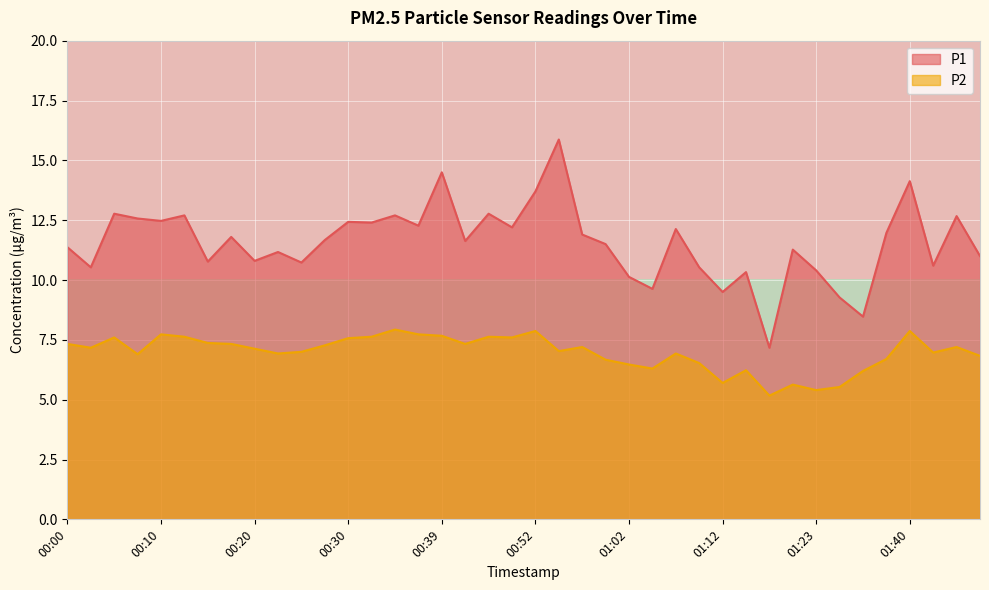

True or false: P2 and P1 cross at least once.

False